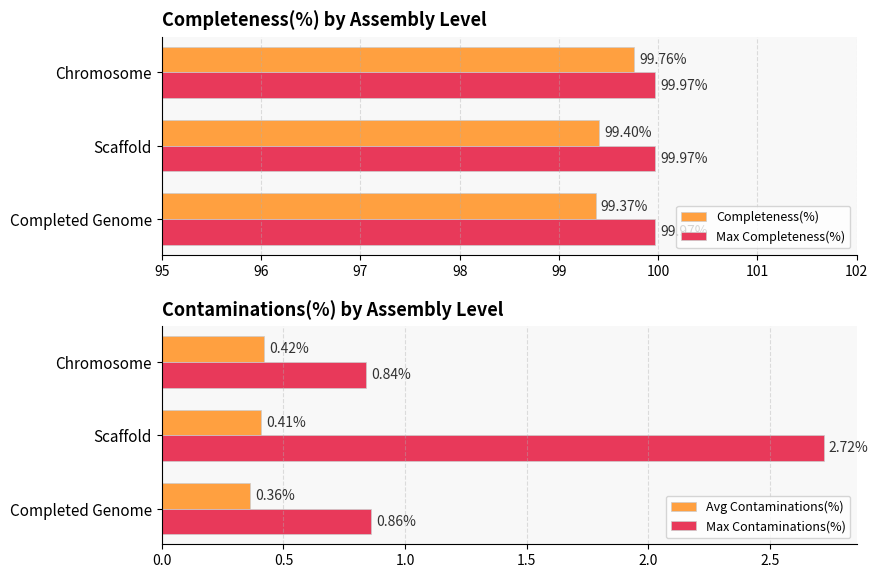

What is the maximum value shown in the chart?

99.8